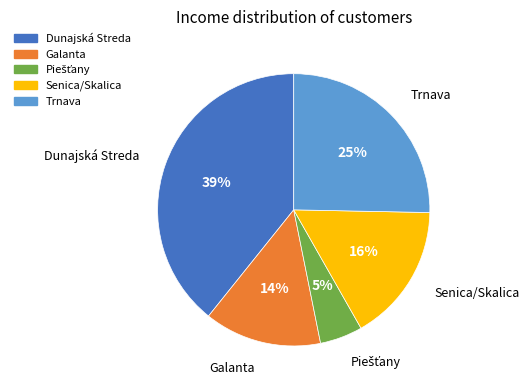

Do Senica/Skalica and Galanta together represent more than half of the pie?

No